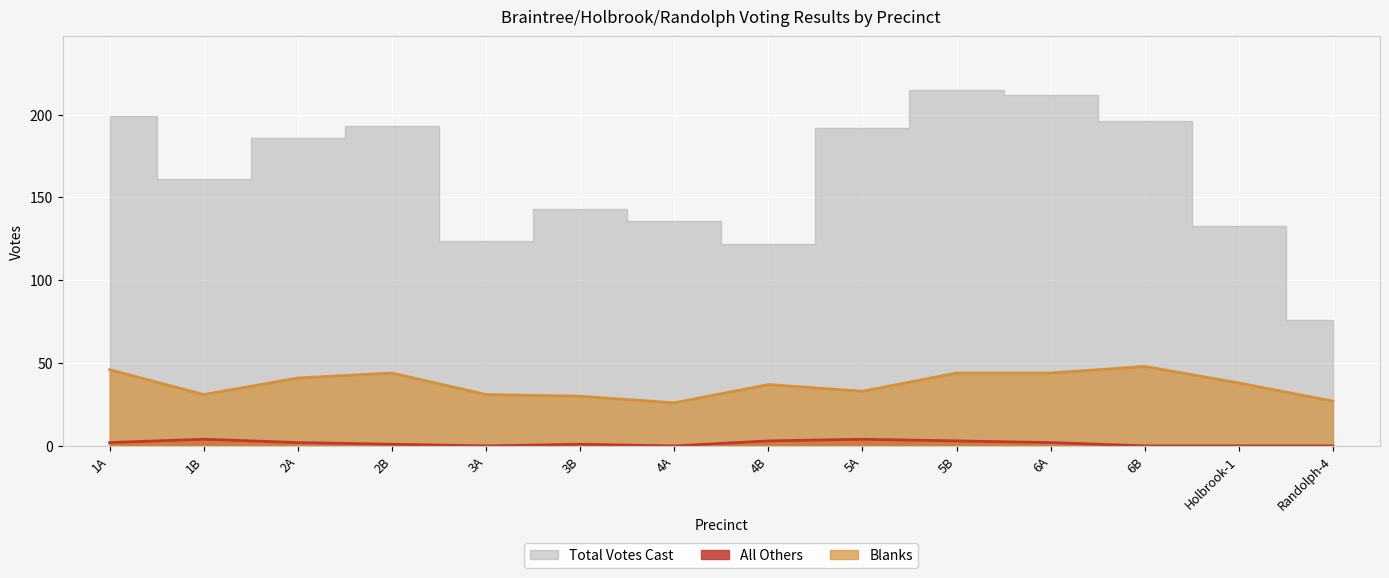

Which category has the highest value in the All Others series?

1B